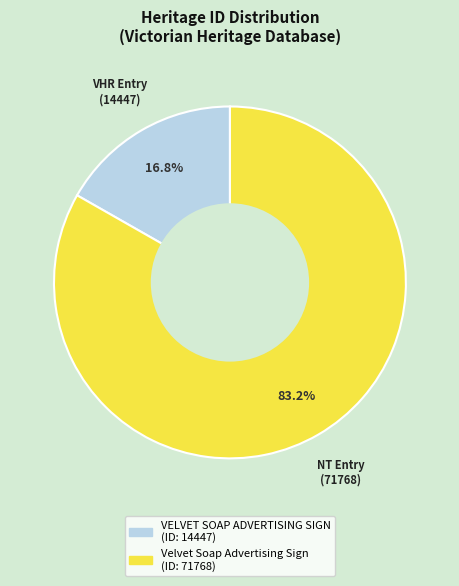

To the nearest percent, what is the difference between the largest and smallest slice percentages?

66%